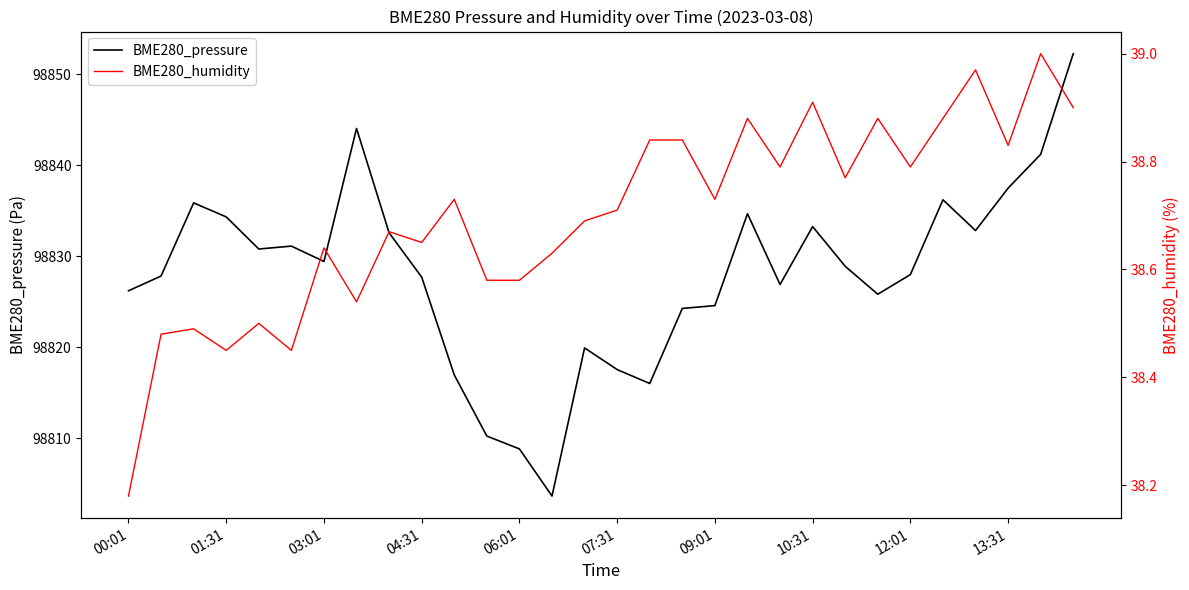

Reading left to right, transcribe all the data shown in this chart.

BME280_pressure: 98826.2	98827.8	98835.9	98834.3	98830.8	98831.1	98829.4	98844.1	98832.6	98827.7	98817.0	98810.2	98808.8	98803.7	98819.9	98817.6	98816.0	98824.3	98824.6	98834.7	98826.9	98833.3	98828.9	98825.8	98828.0	98836.2	98832.8	98837.5	98841.2	98852.3
BME280_humidity: 38.2	38.5	38.5	38.5	38.5	38.5	38.6	38.5	38.7	38.6	38.7	38.6	38.6	38.6	38.7	38.7	38.8	38.8	38.7	38.9	38.8	38.9	38.8	38.9	38.8	38.9	39.0	38.8	39.0	38.9